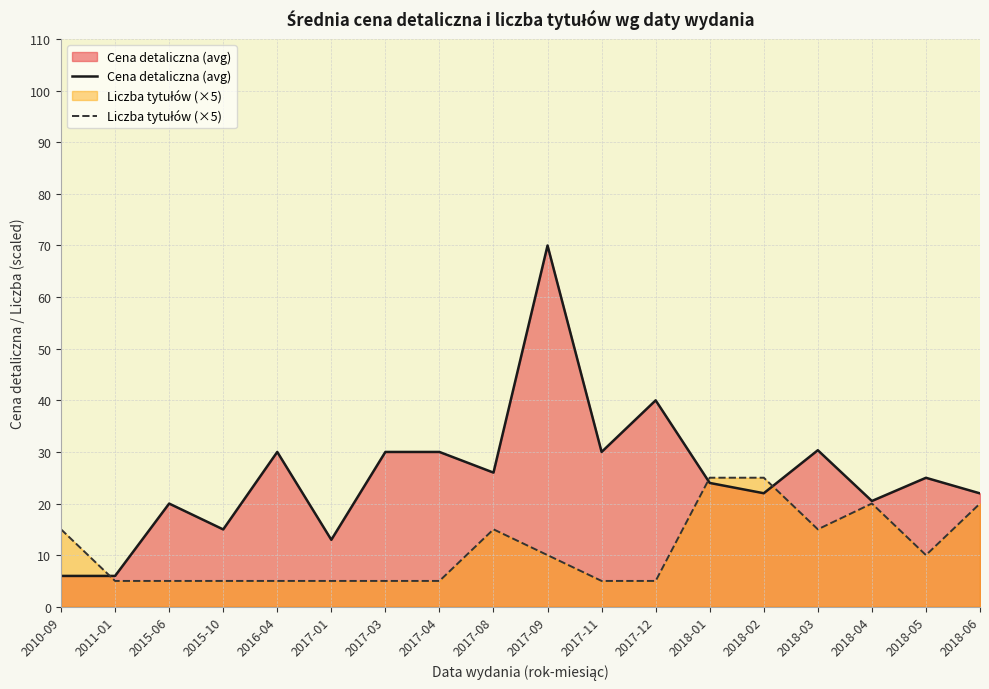

Does the chart have visible grid lines?

Yes